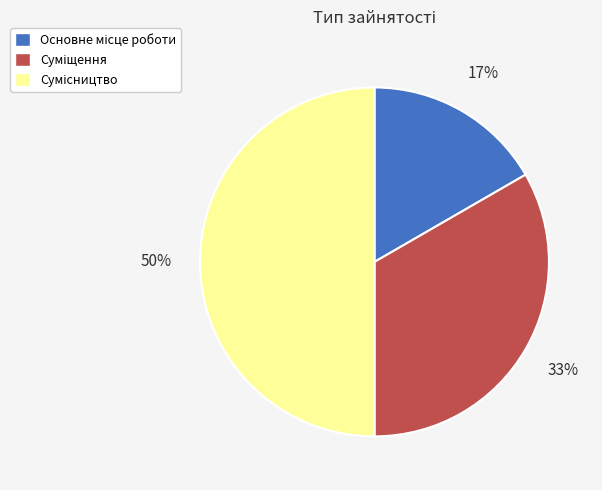

To the nearest percent, what is the difference between the largest and smallest slice percentages?

33%